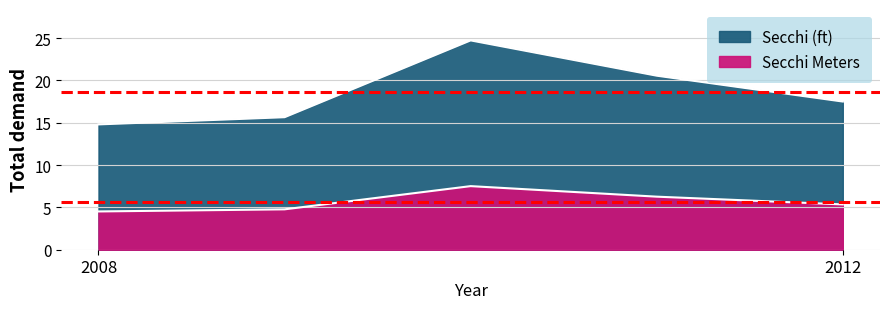

List the series in order of their peak value, lowest first.

Secchi Meters, Secchi (ft)